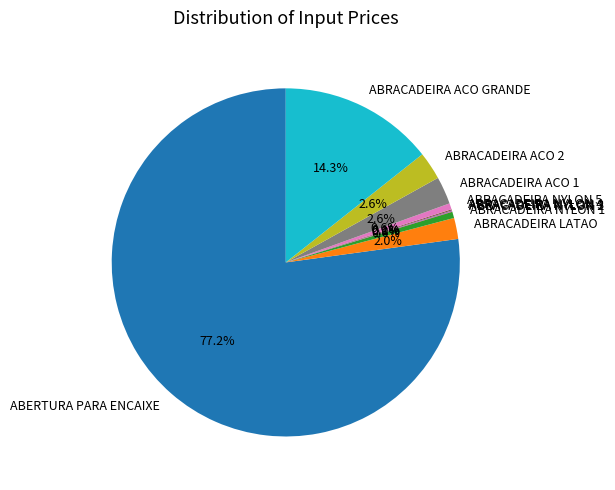

Do ABERTURA PARA ENCAIXE and ABRACADEIRA LATAO together represent more than half of the pie?

Yes